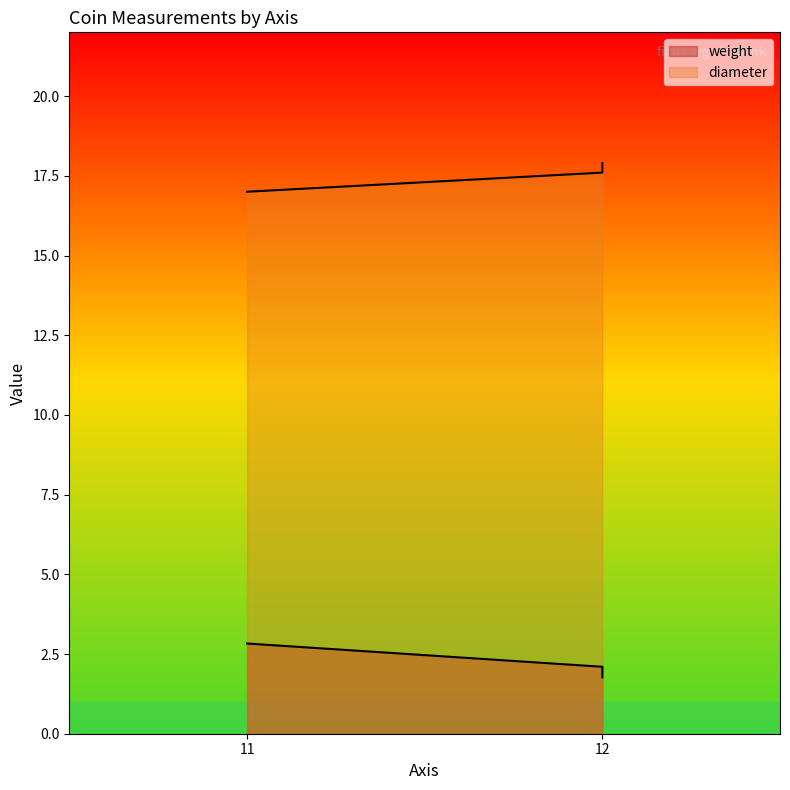

What is the value of the weight point at the 2nd from the left?

1.8